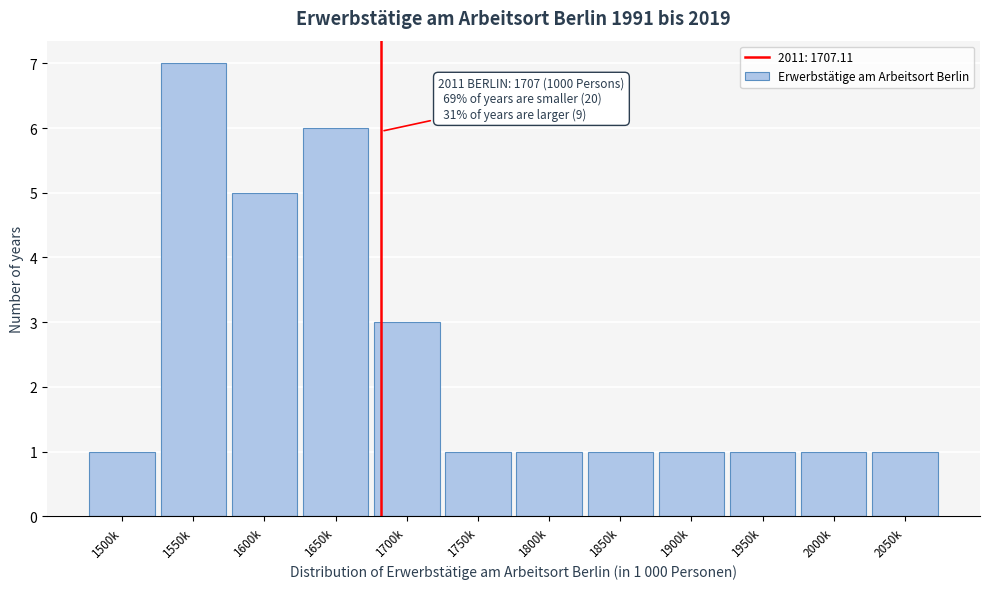

Reading left to right, what are all the values shown in this chart?

1	7	5	6	3	1	1	1	1	1	1	1